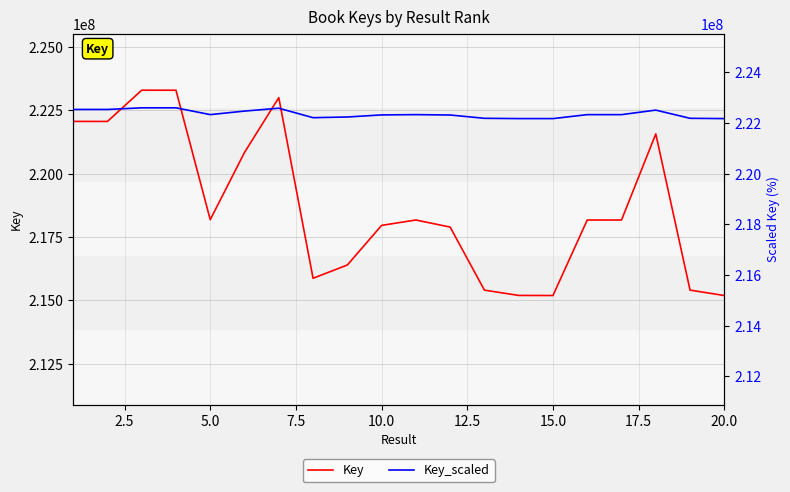

Is this an area chart (filled region under the line)?

No